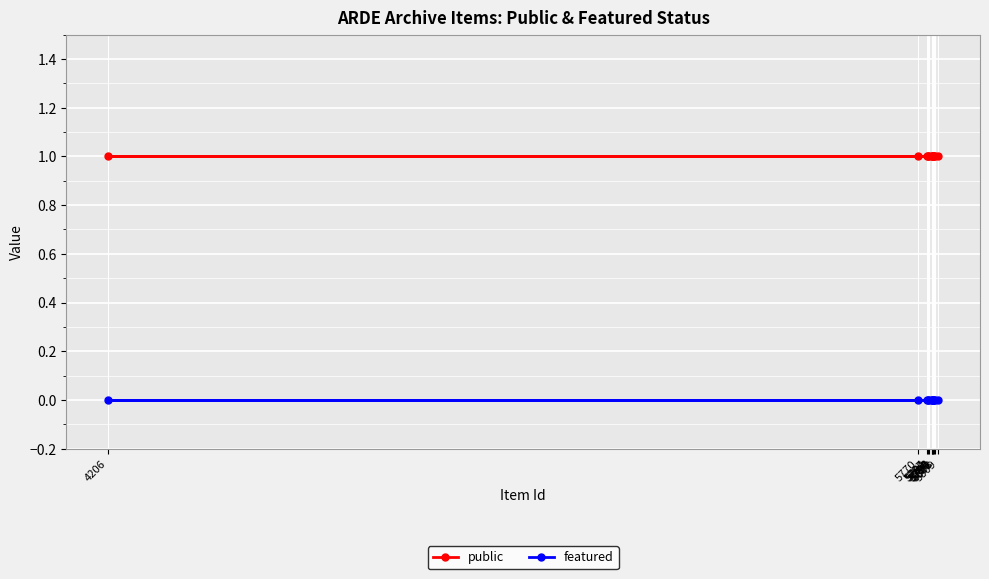

Which has a higher value, 5770 or 5787?

5770